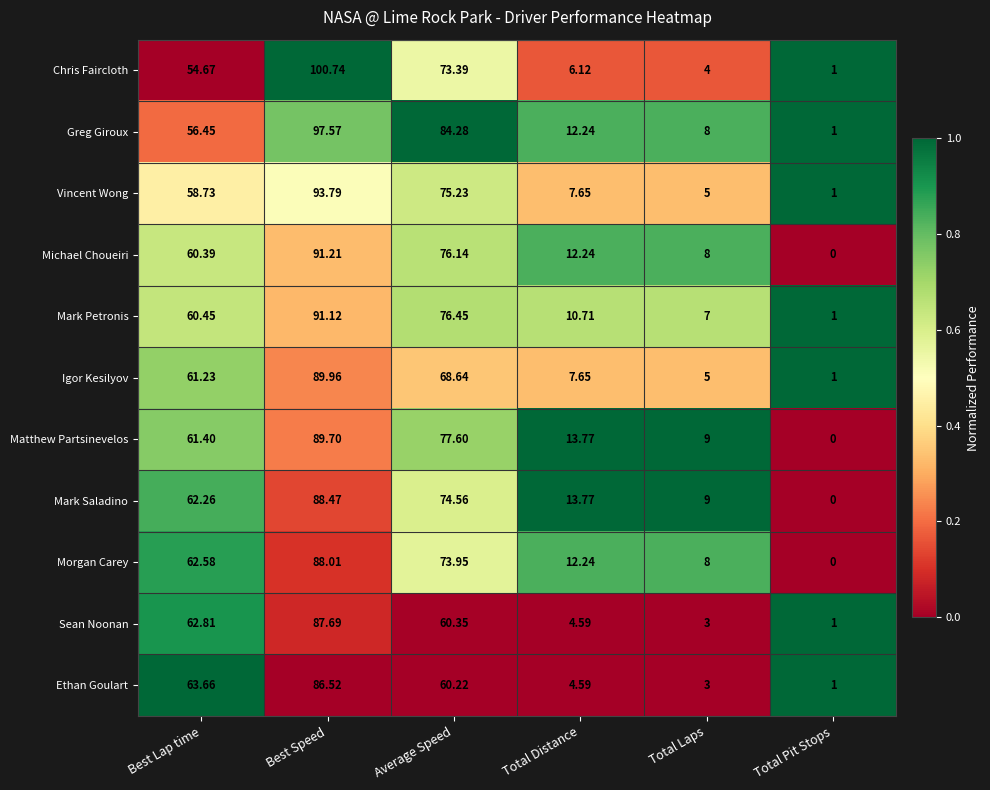

At which label does Igor Kesilyov first exceed 61?

Best Lap time